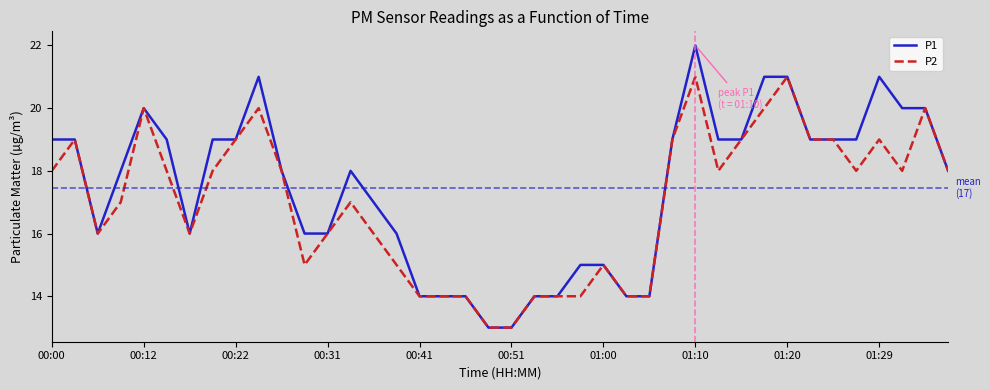

Which series has the largest total across all categories?

P1